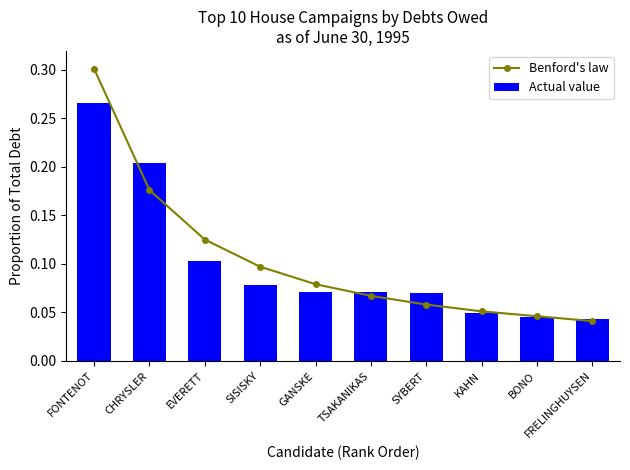

List the labels in order of Benford's law value, smallest first.

FRELINGHUYSEN, BONO, KAHN, SYBERT, TSAKANIKAS, GANSKE, SISISKY, EVERETT, CHRYSLER, FONTENOT